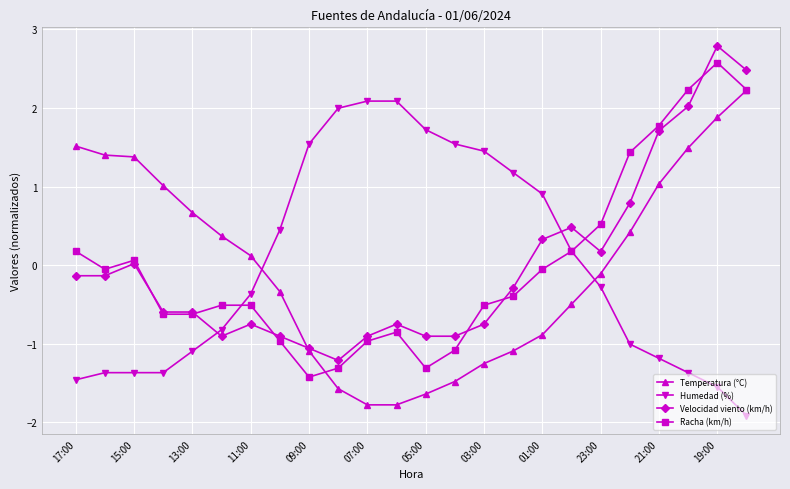

How many times do Humedad (%) and Temperatura (°C) cross each other?

2